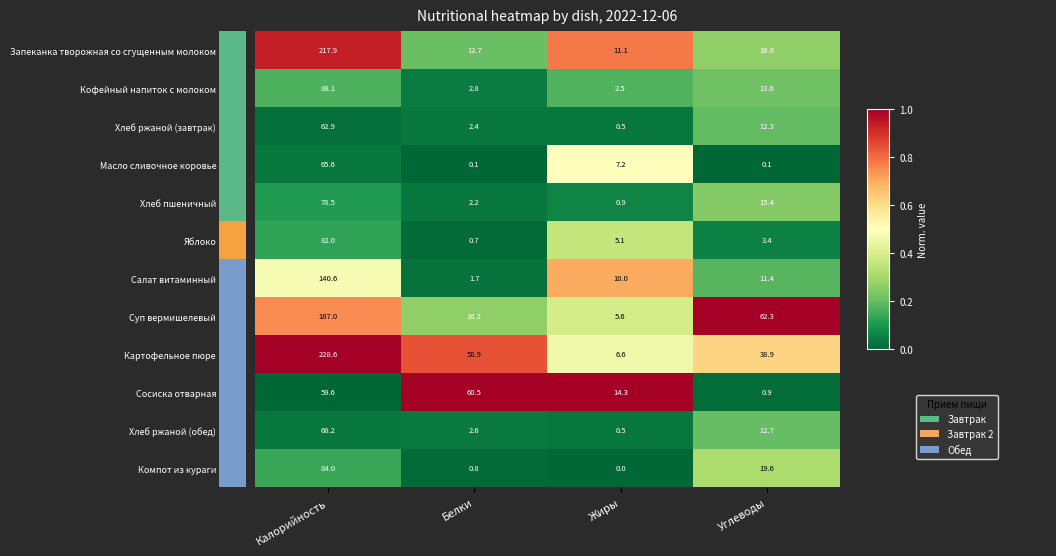

What is the total value across all series at Калорийность?

1361.0